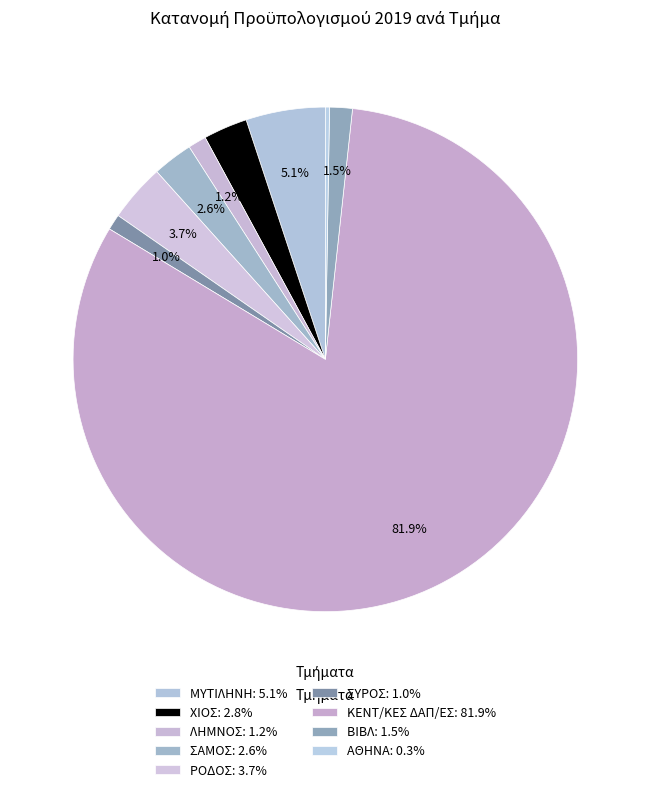

To the nearest percent, what is the combined percentage of ΒΙΒΛ and ΚΕΝΤ/ΚΕΣ ΔΑΠ/ΕΣ?

83%